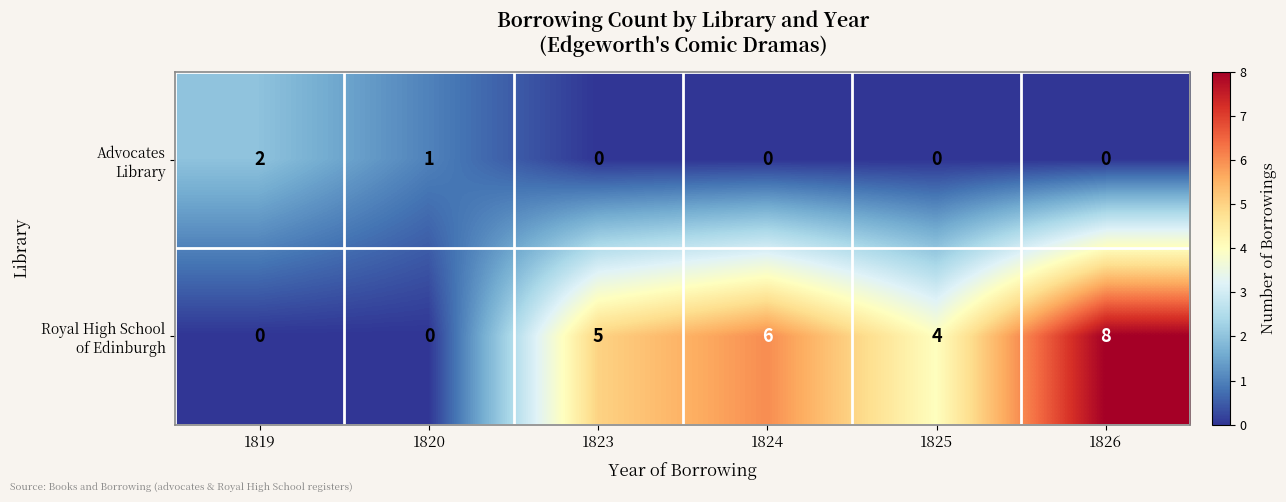

At which category is the sum across all series the highest?

1826